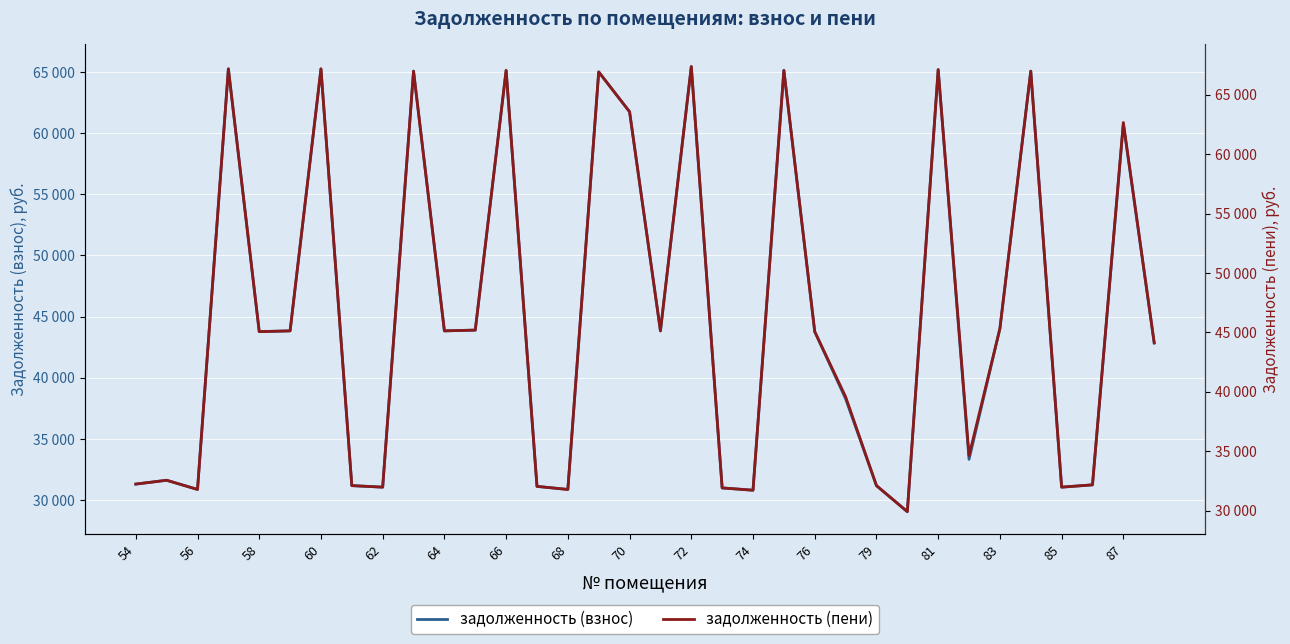

True or false: задолженность (взнос) has more than 1 interior local peaks.

True